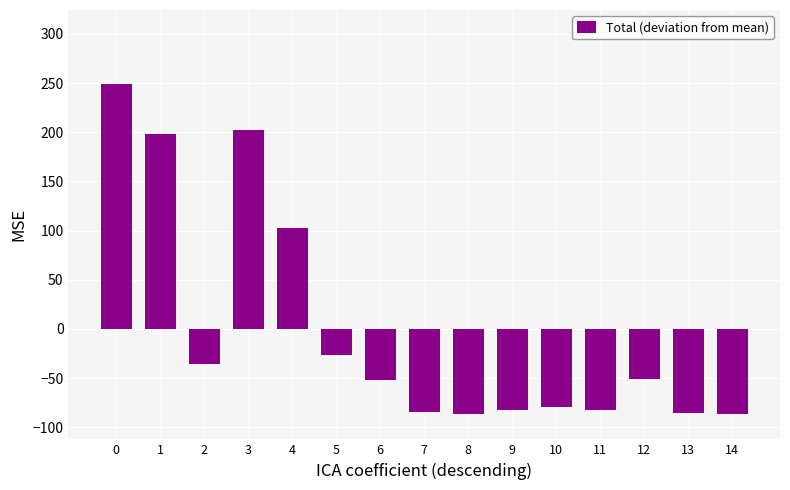

Is it true that the value at 13 is -85.5?

True